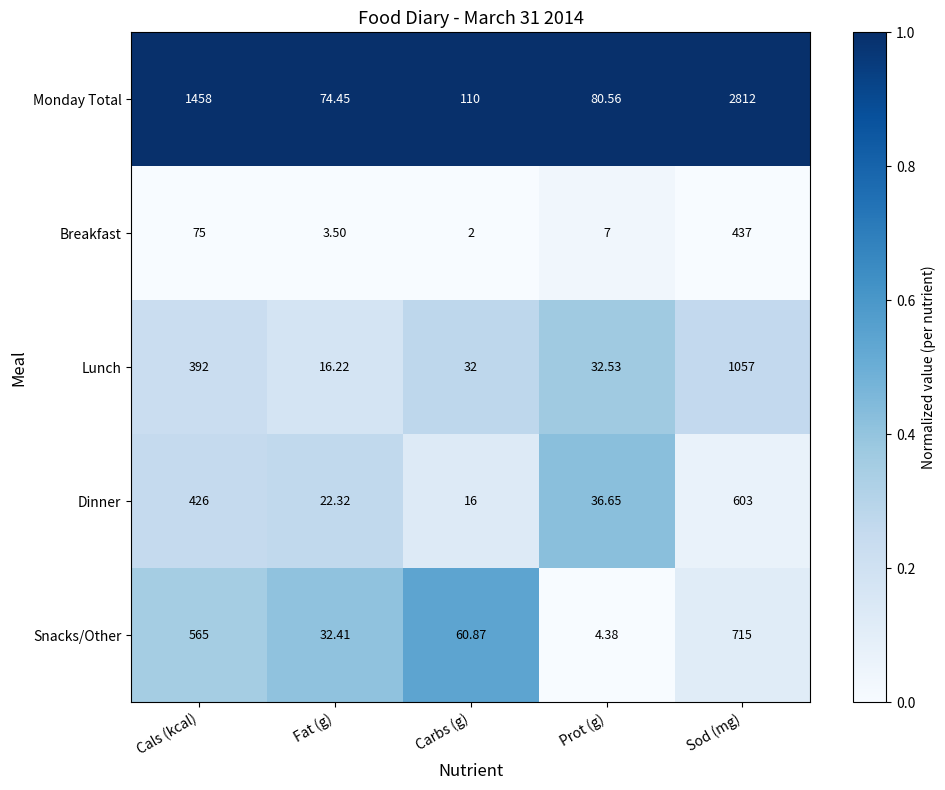

Which category has the highest value across all series?

Sod (mg)